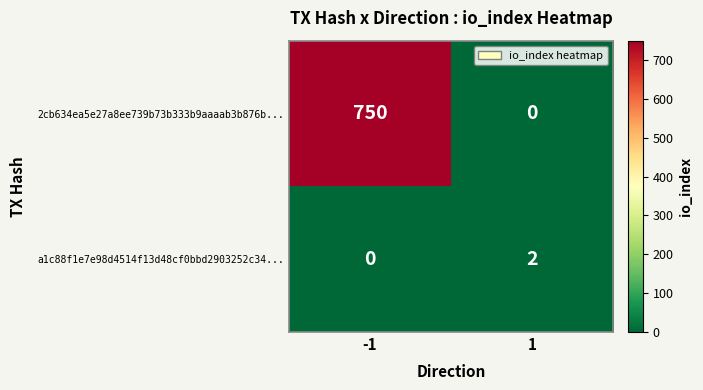

Reading left to right, what are all the values shown in this chart?

2cb634ea5e27a8ee739b73b333b9aaaab3b876b...: -1=750	1=0
a1c88f1e7e98d4514f13d48cf0bbd2903252c34...: -1=0	1=2